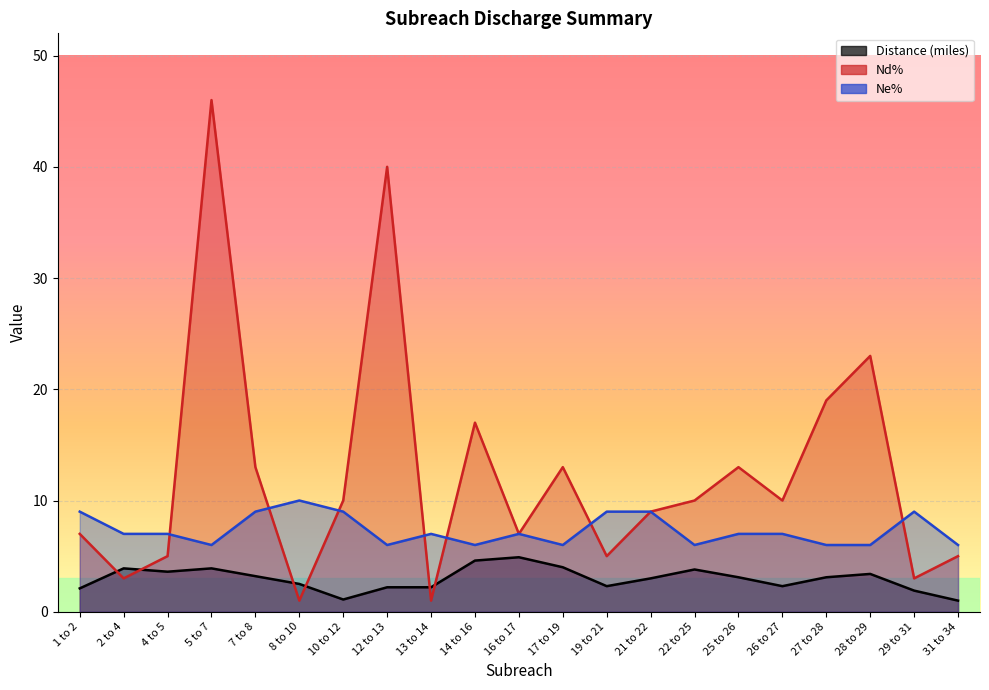

Which series ends up on top after the final intersection of Nd% and Distance (miles)?

Nd%